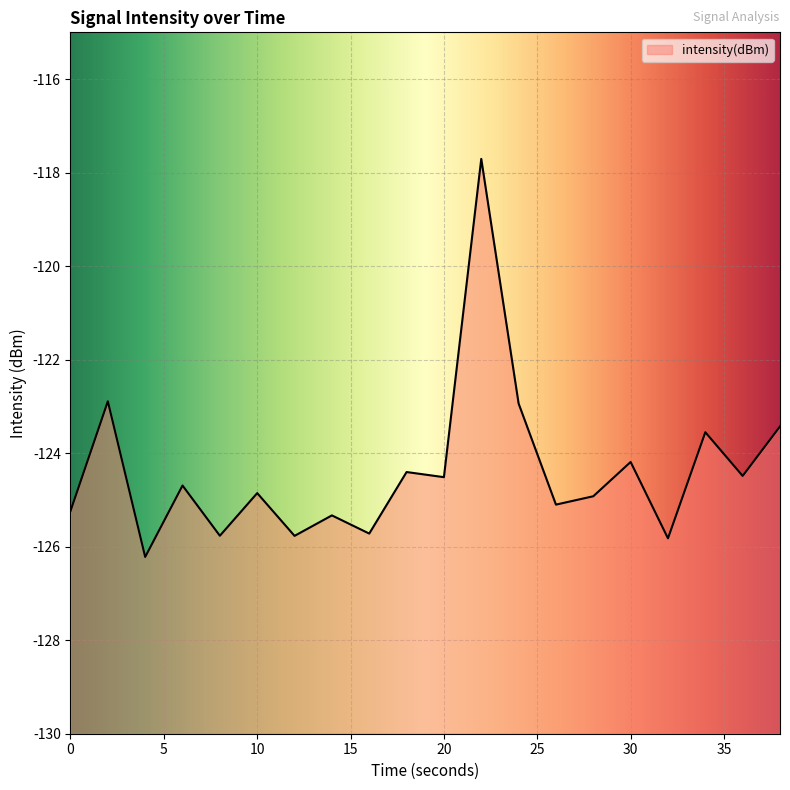

What is the approximate value at 20?

-124.5